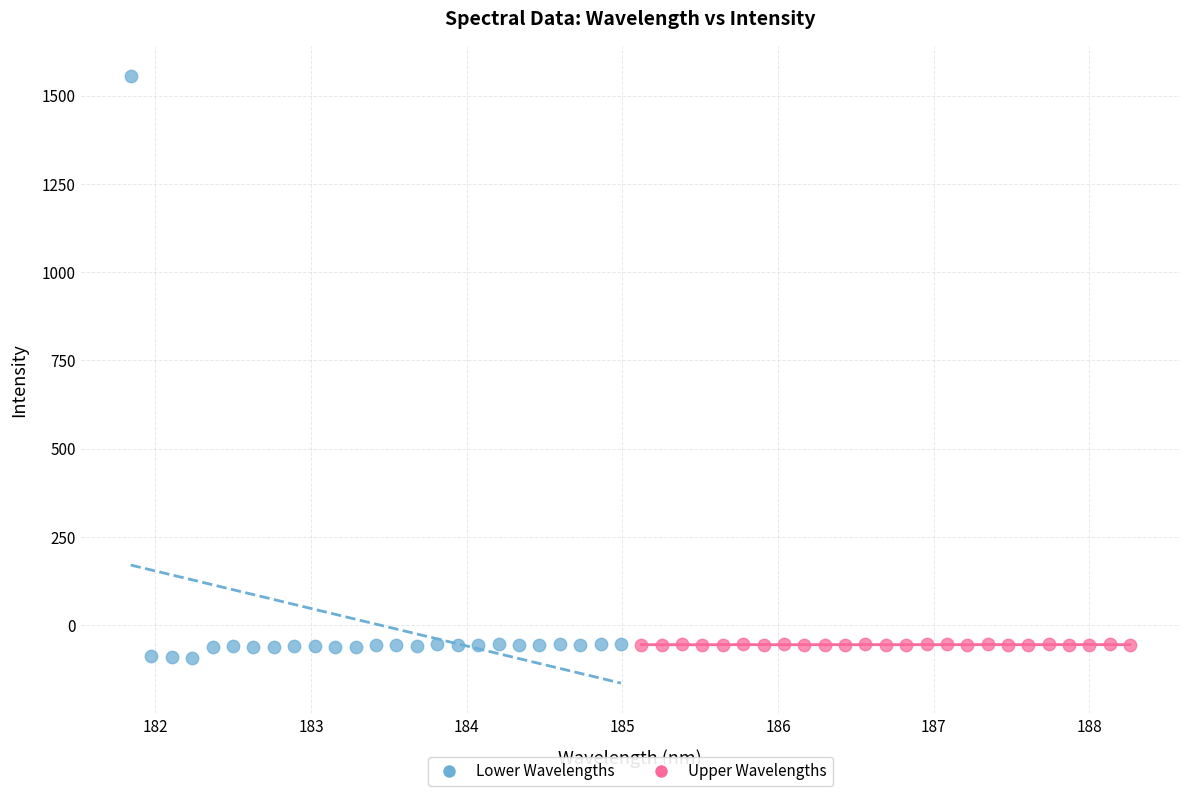

Which series reaches the maximum Y coordinate?

Lower Wavelengths